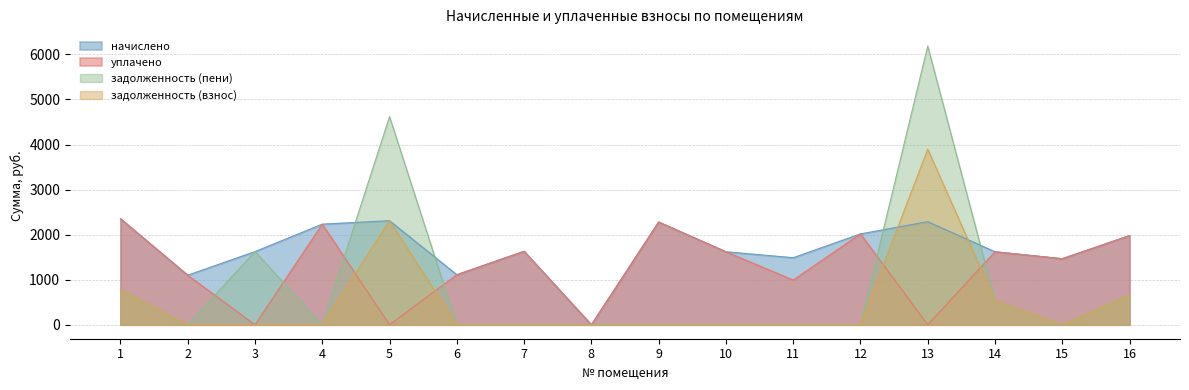

What are all the series names shown in the legend?

начислено, уплачено, задолженность (пени), задолженность (взнос)